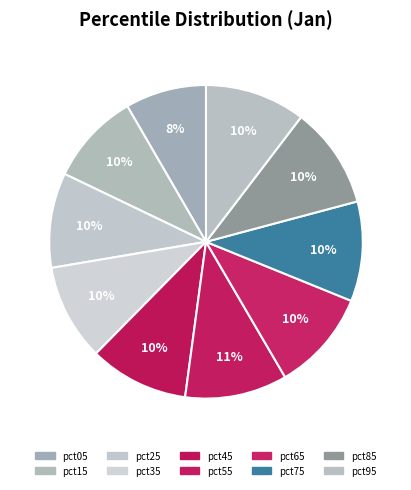

Between pct65 and pct35, which is larger?

pct65